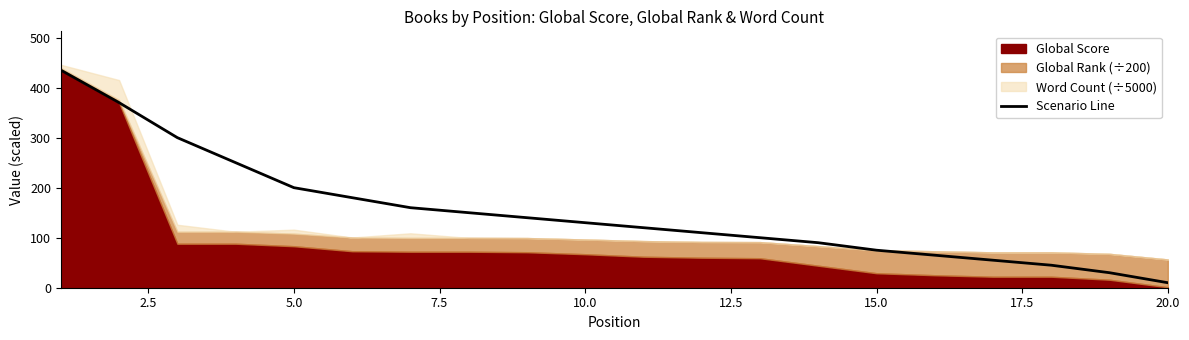

Which category has the lowest value in the Scenario Line series?

20.0